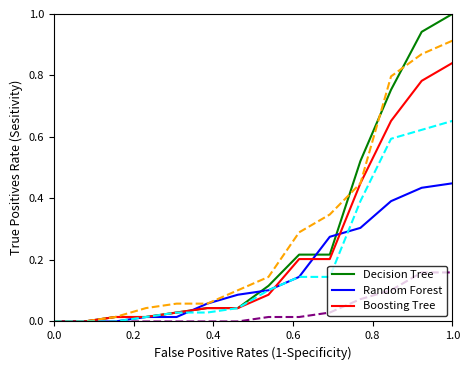

What is the greatest value displayed?

1.0